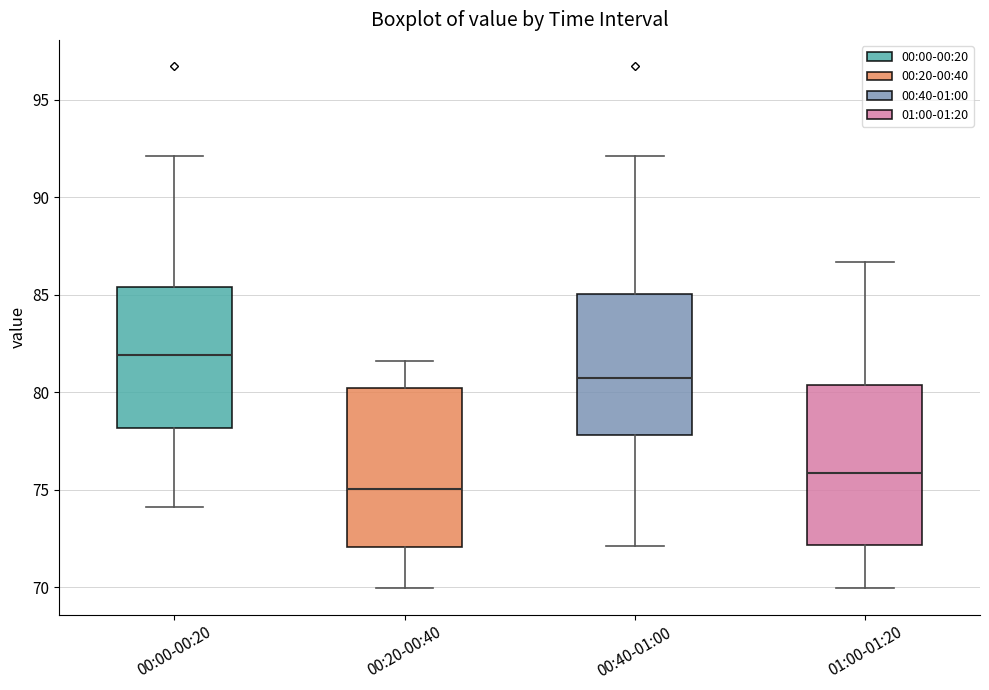

Which box's median line is the lowest?

00:20-00:40